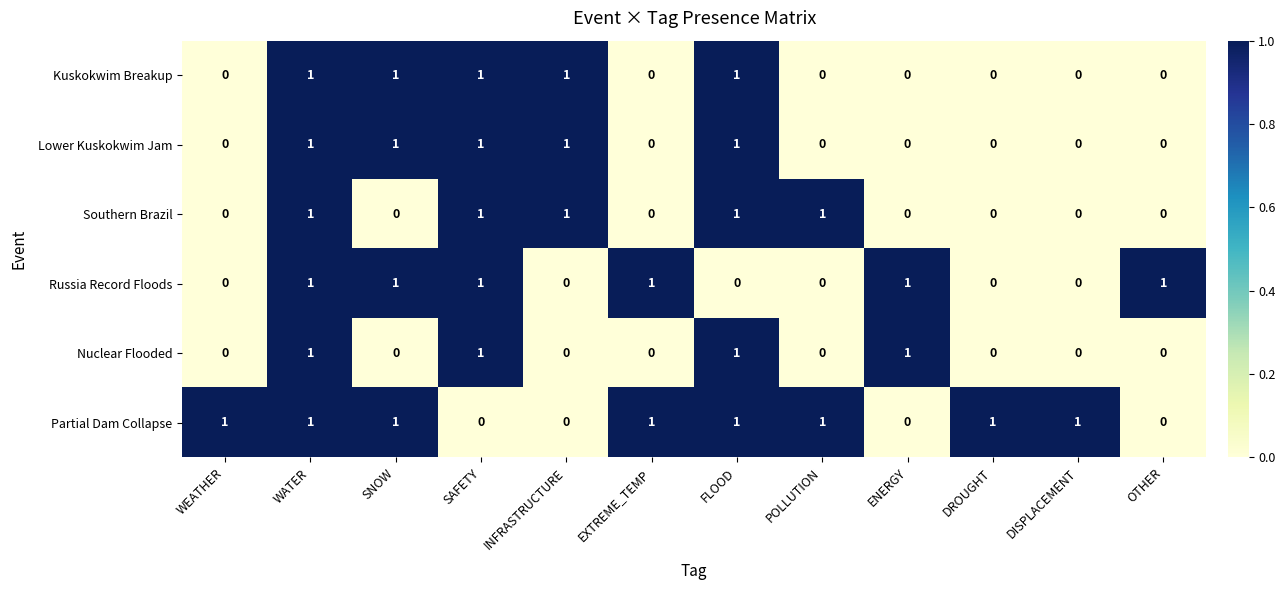

What is the total value across all series at POLLUTION?

2